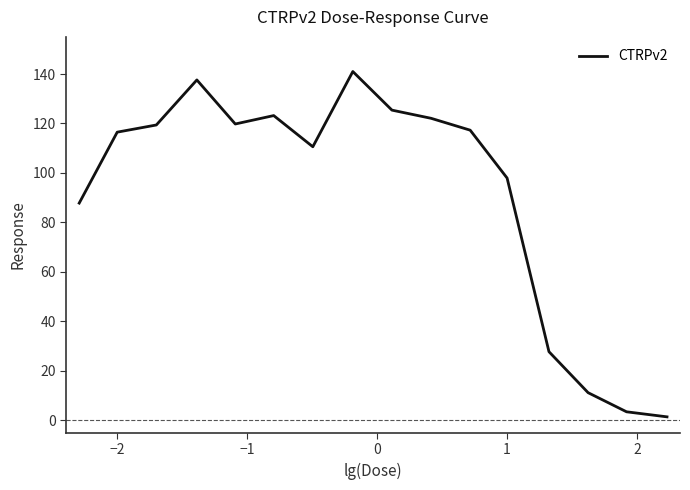

What is the greatest value displayed?

141.0